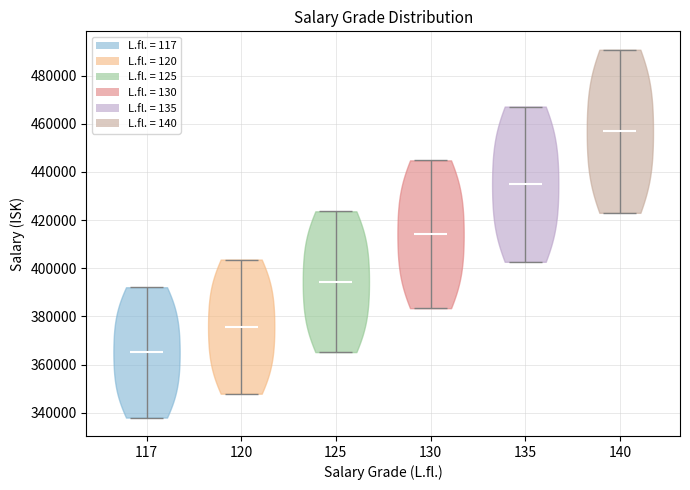

Which violin has the highest median line?

140